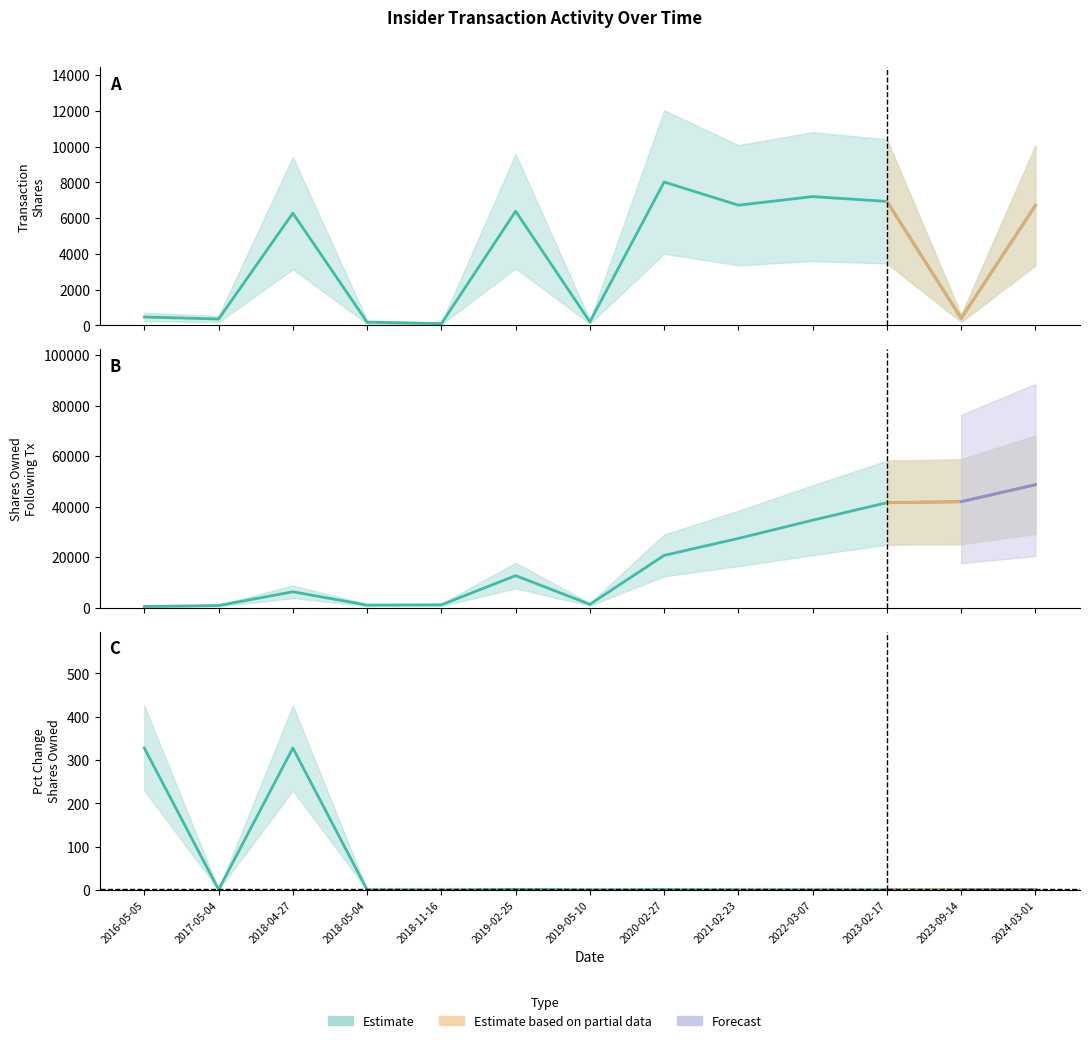

What is the maximum value for pctchgSharesOwned?

327.7